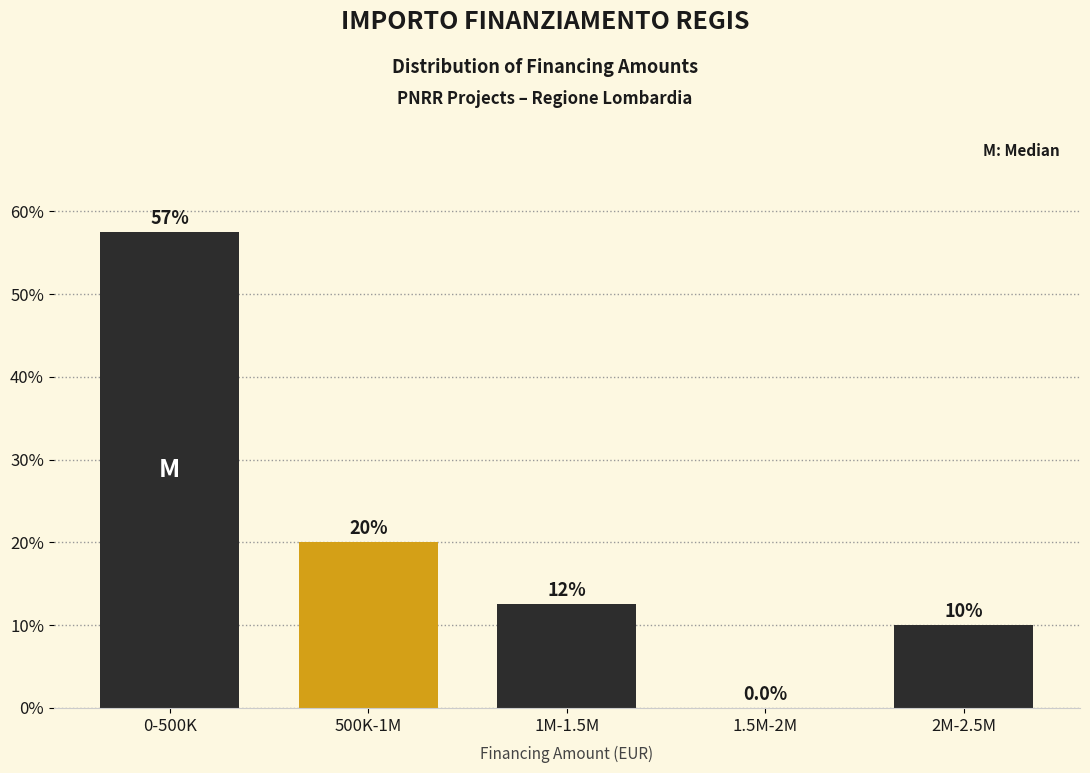

Reading right to left, transcribe all the data shown in this chart.

2M-2.5M=10.0	1.5M-2M=0.0	1M-1.5M=12.5	500K-1M=20.0	0-500K=57.5